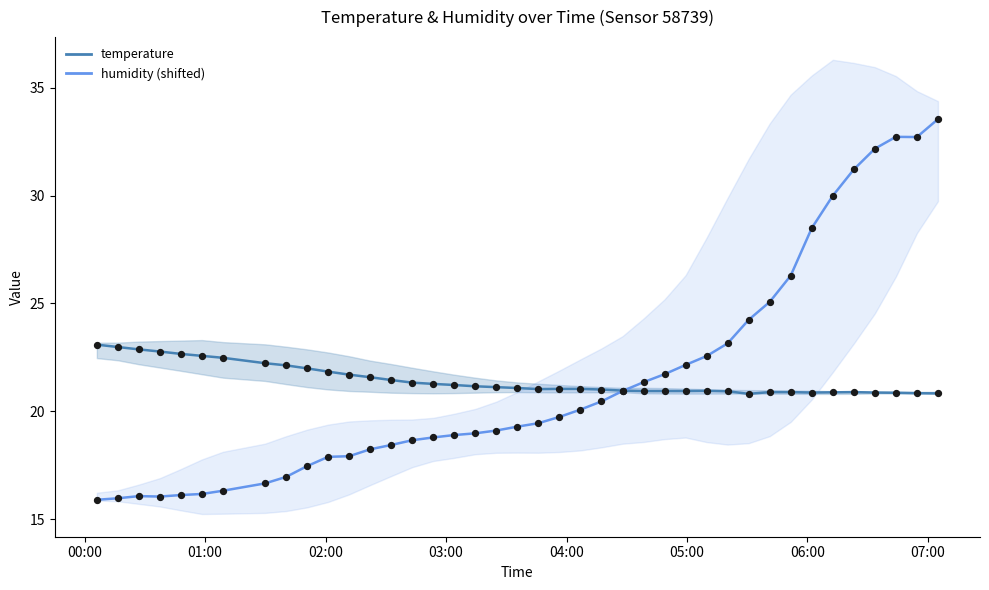

What are all the series names shown in the legend?

temperature, humidity (shifted)